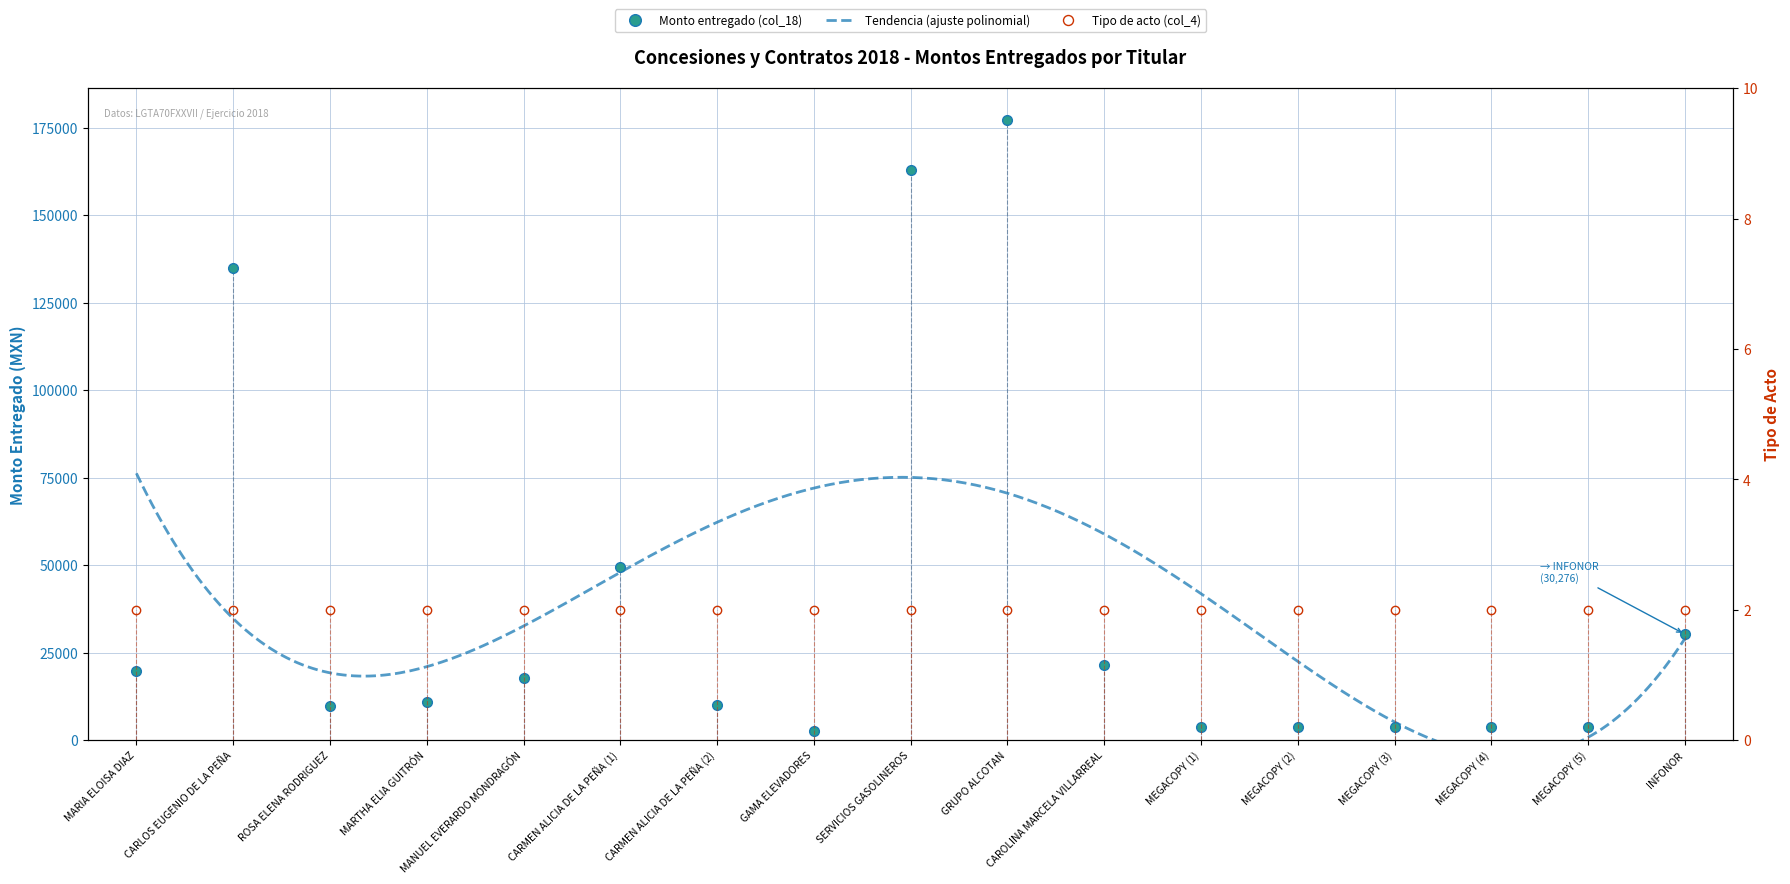

True or false: the data shows 999.5 at MEGACOPY (5).

False